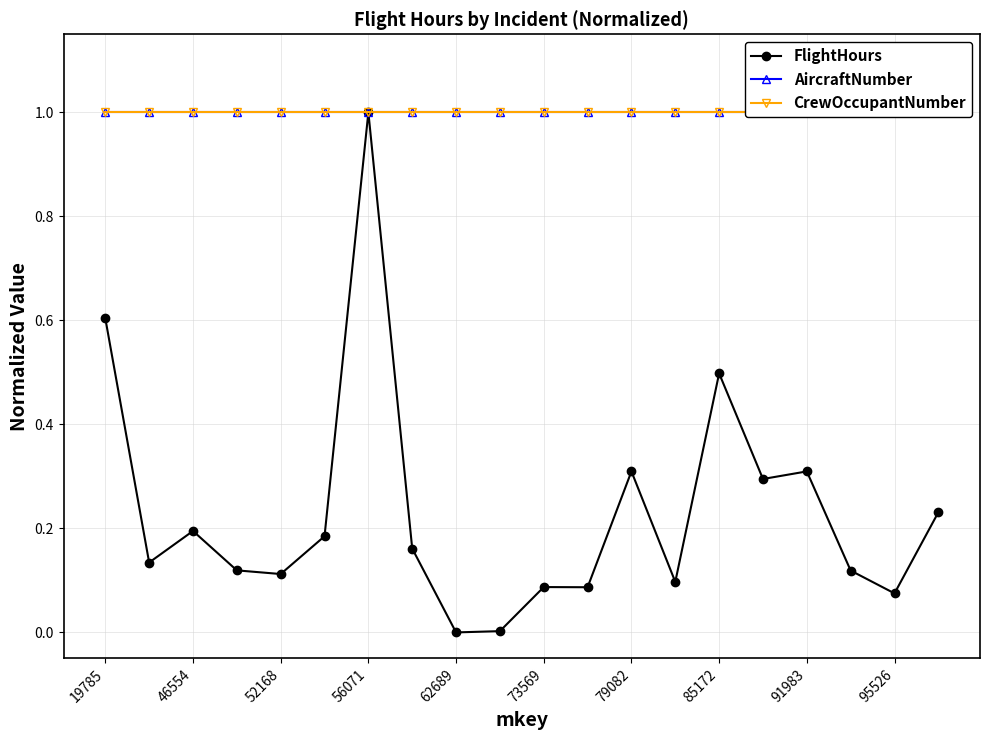

At which category does FlightHours reach its first local peak?

46554